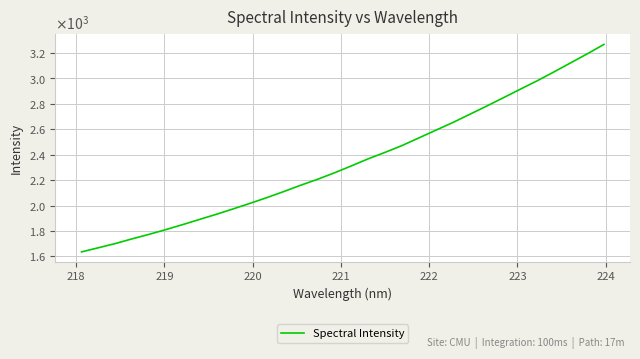

Does the chart have visible grid lines?

Yes